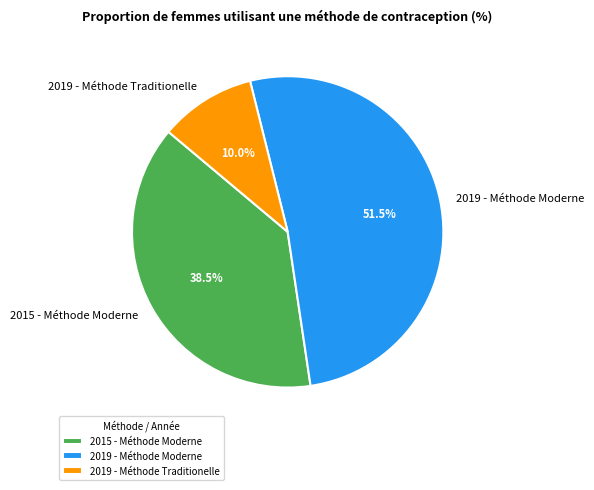

What is the smallest slice in the pie chart?

2019 - Méthode Traditionelle